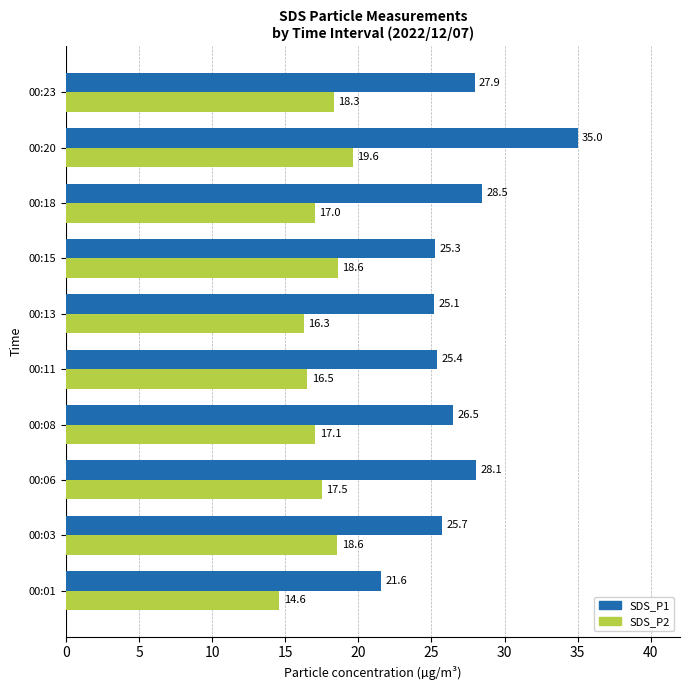

Which series has the widest spread of values?

SDS_P1